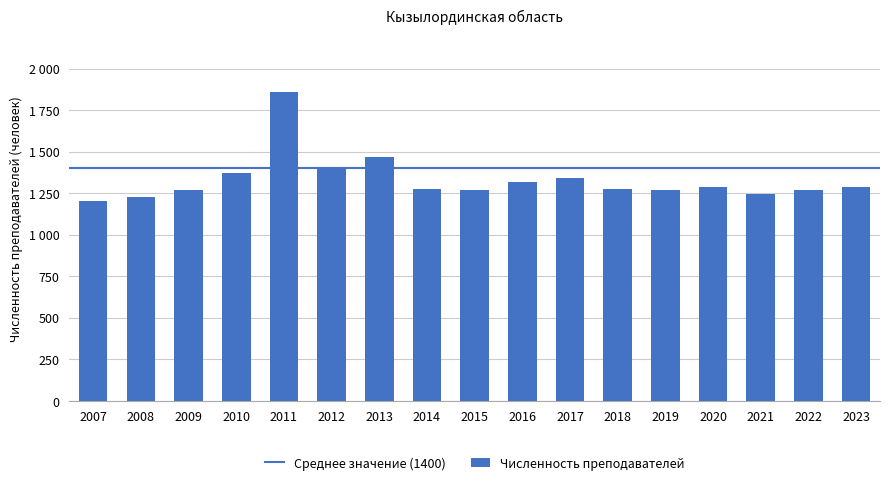

Where is the data nearest to the value 1533?

2013